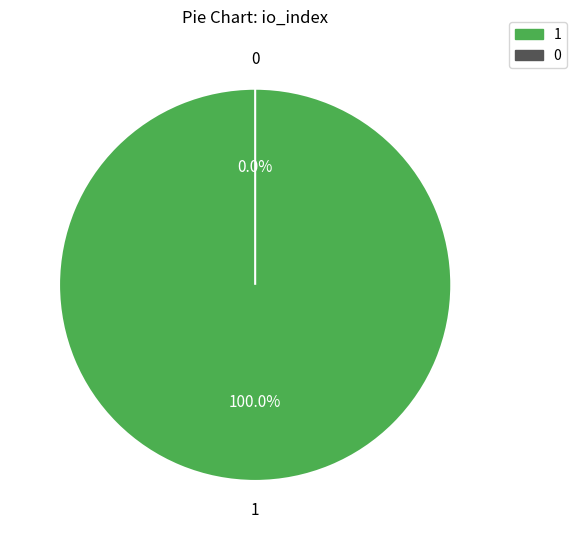

How much of the chart is everything except io_index=0?

100.0%